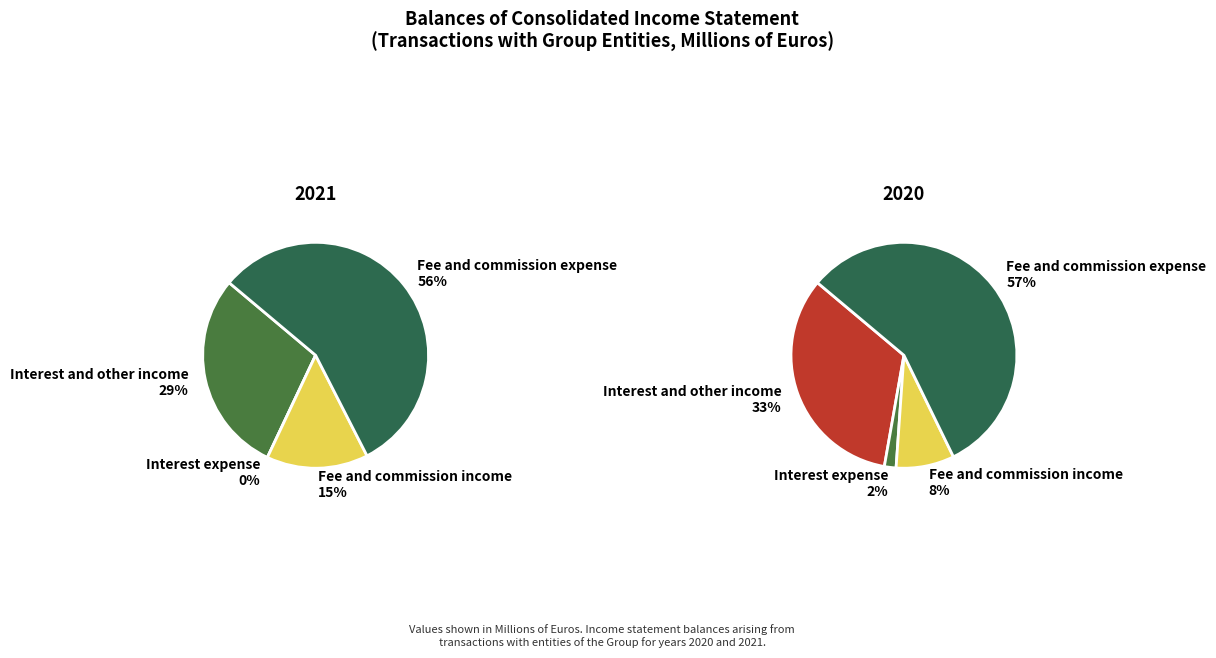

Is it true that values_2020 is 2% of the pie?

True